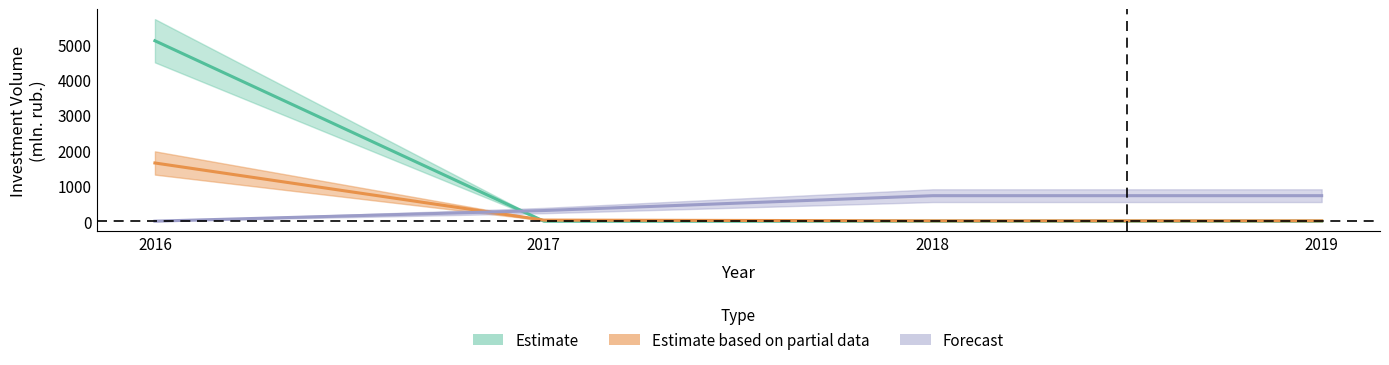

True or false: Forecast and Estimate based on partial data intersect in this chart.

True